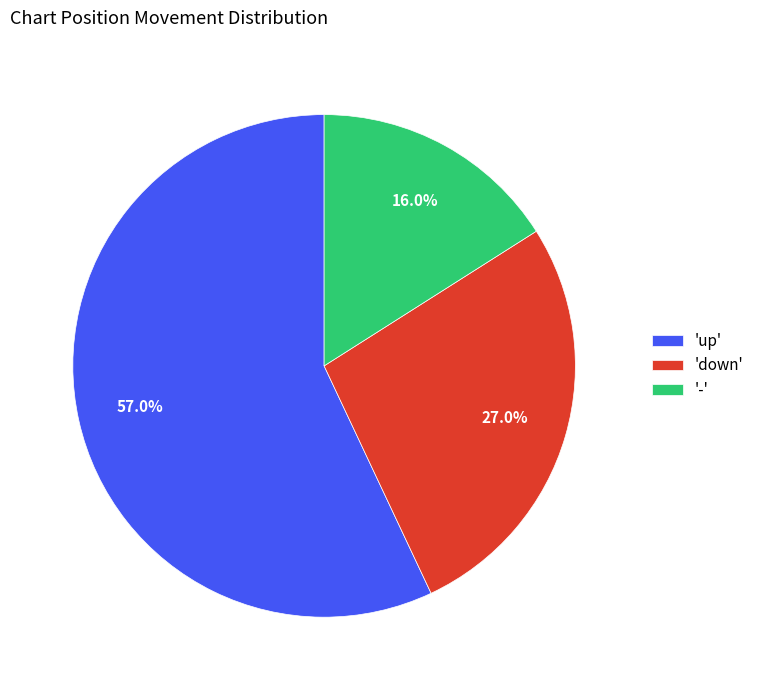

Which slice is the smallest?

-